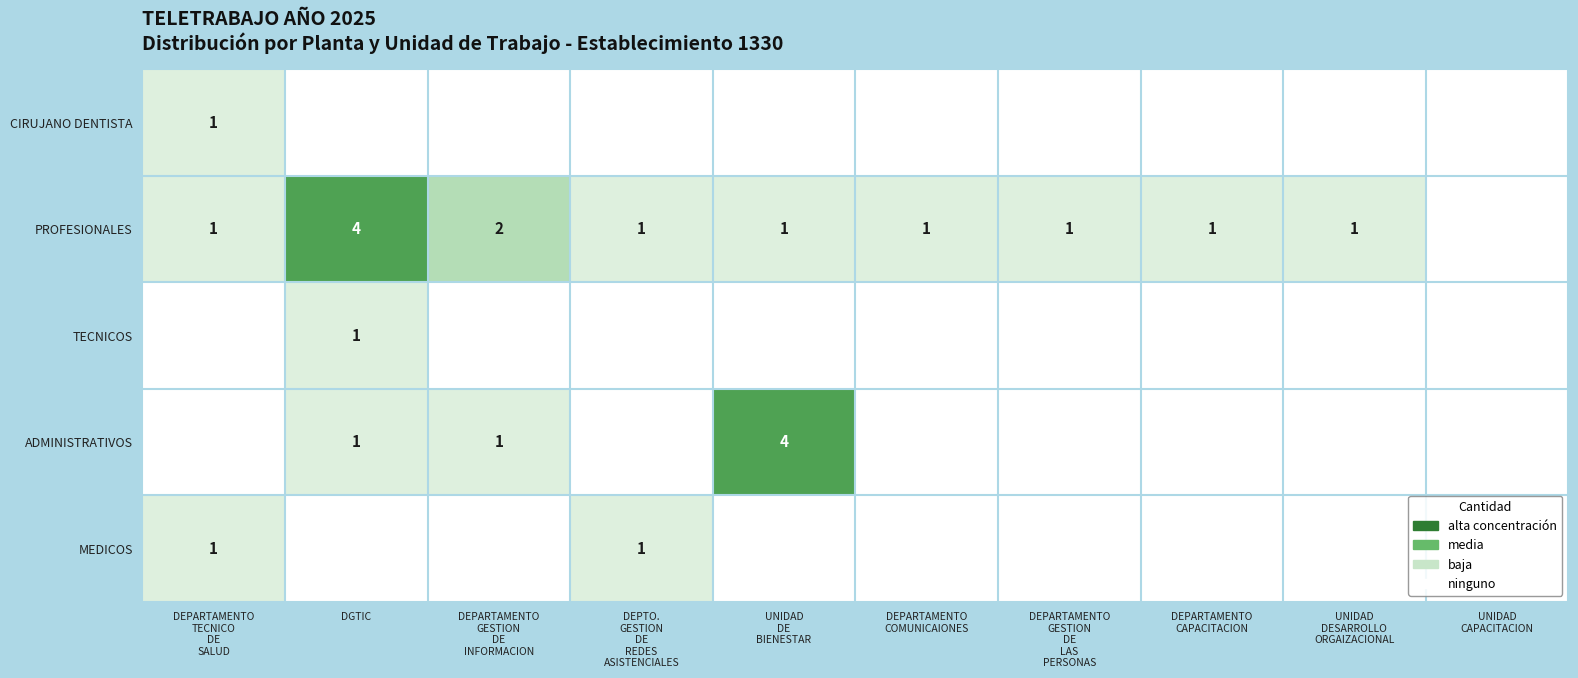

Which series has the largest range (max minus min)?

PROFESIONALES